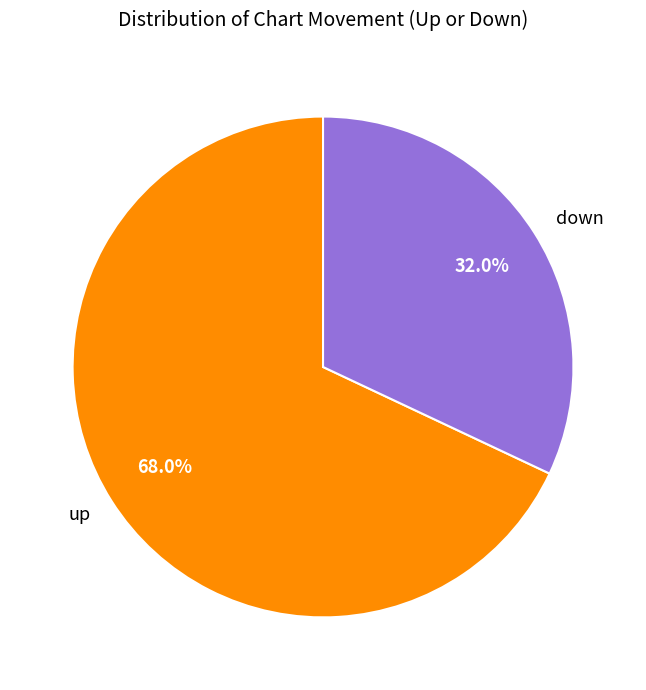

To the nearest percent, what portion does up represent?

68%